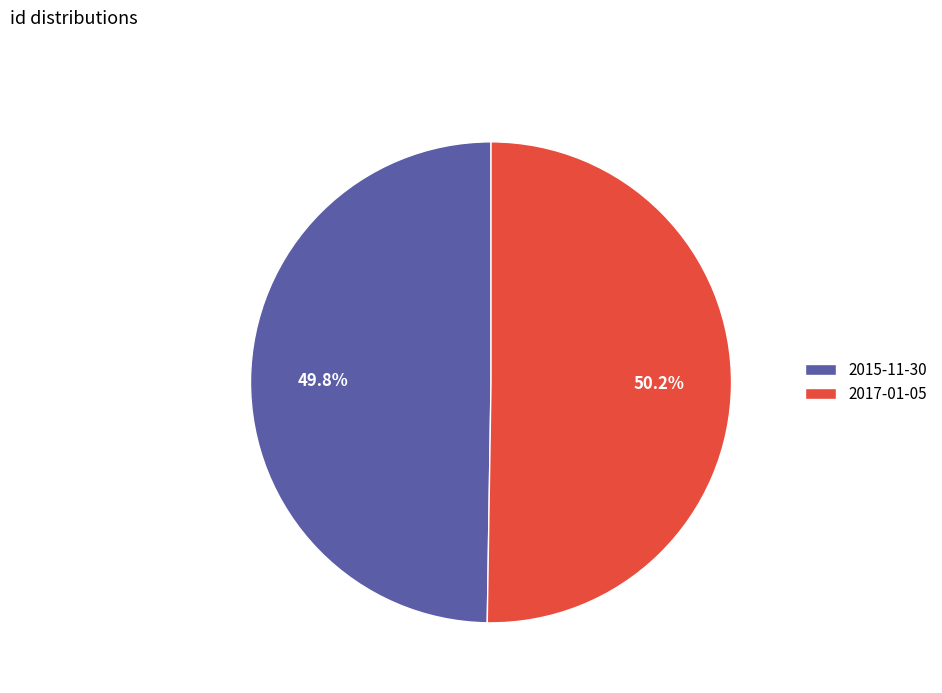

How much of the chart is everything except 2015-11-30?

50.2%